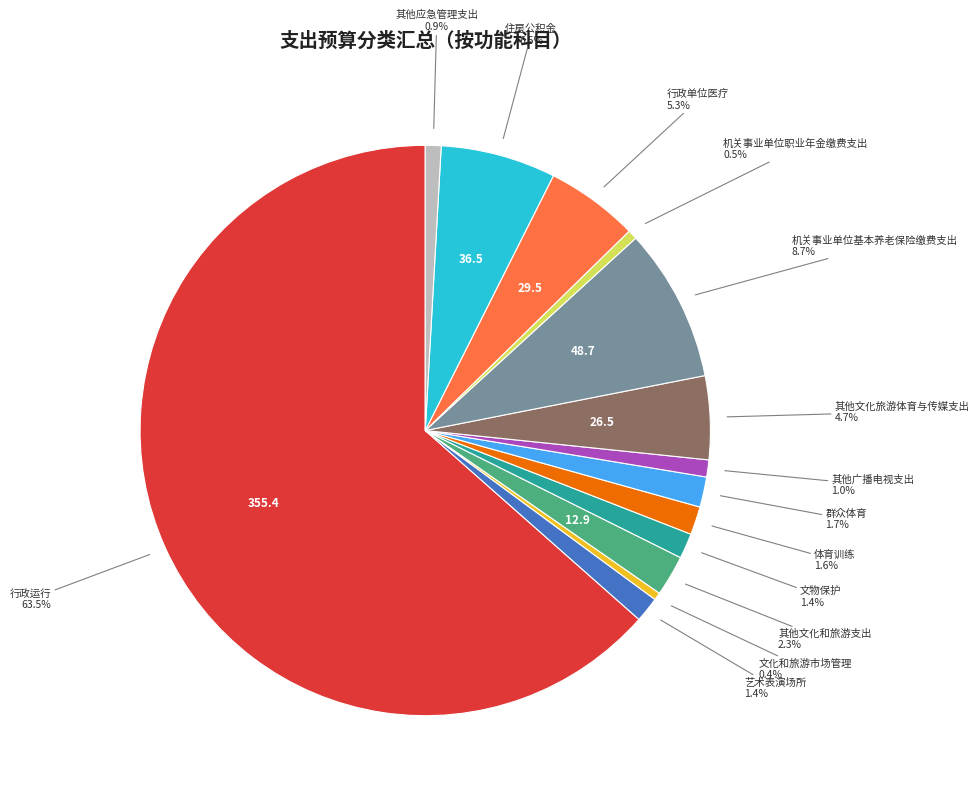

Is there any slice that represents more than half of the pie?

Yes